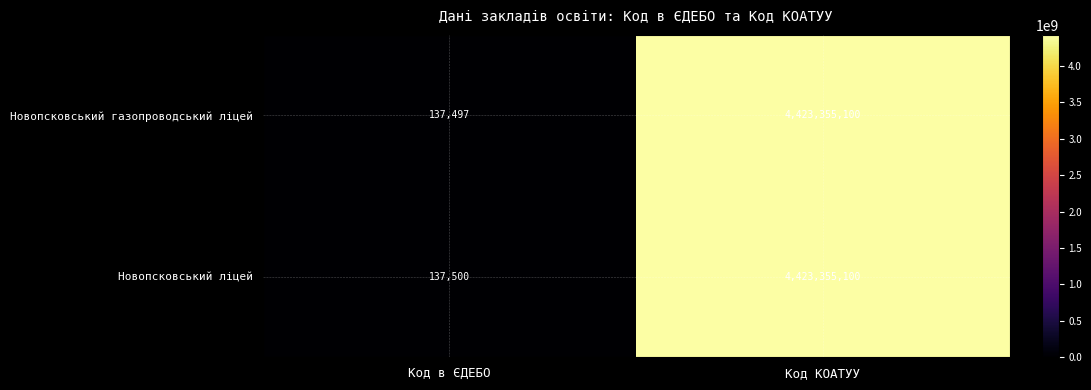

Between Код в ЄДЕБО and Код КОАТУУ, which series saw the biggest shift?

Новопсковський газопроводський ліцей